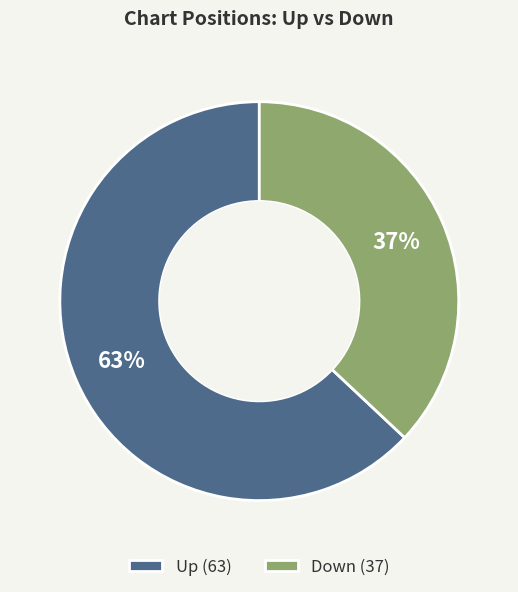

Combined, do Down (37) and Up (63) account for over 50%?

Yes